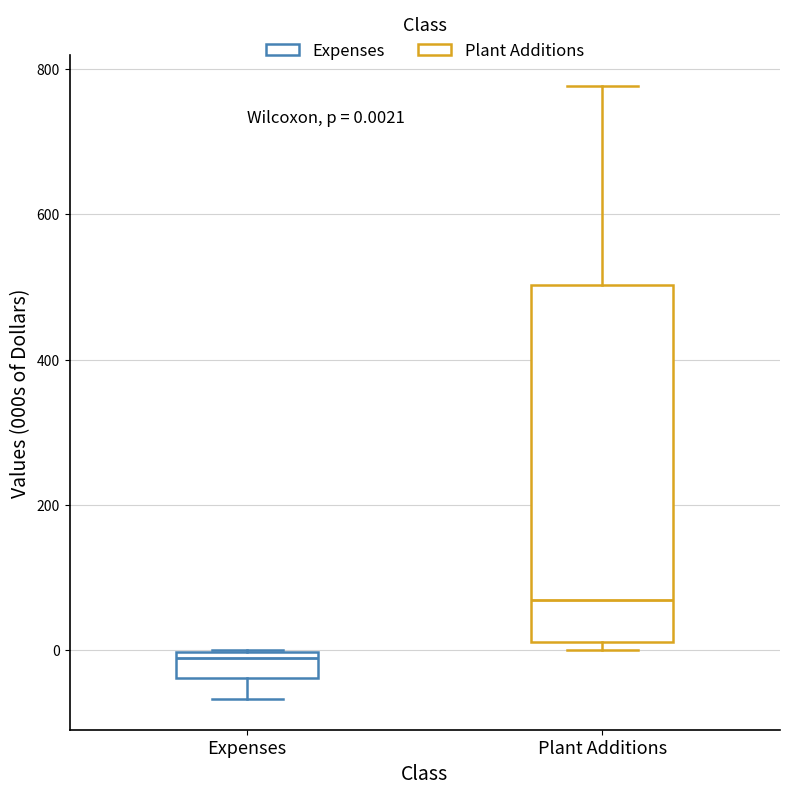

Comparing the boxes themselves (not the whiskers), which one is the tallest?

Plant Additions